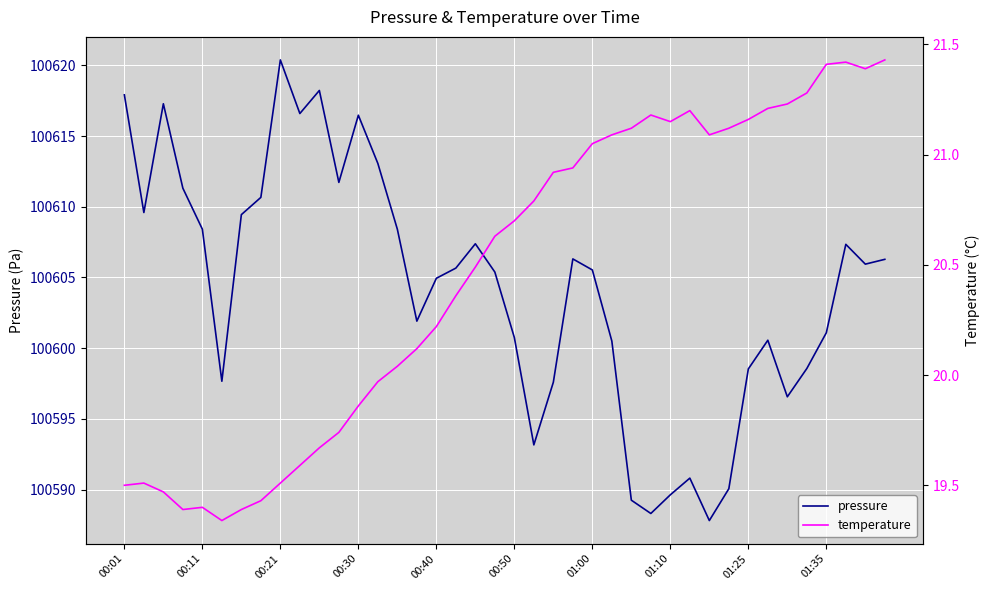

How many data points in pressure are above 100605?

22